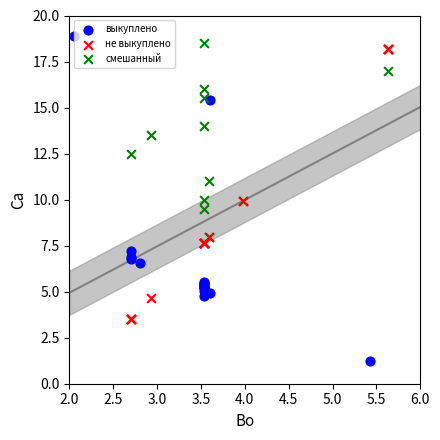

Which series contains the highest Y value?

выкуплено